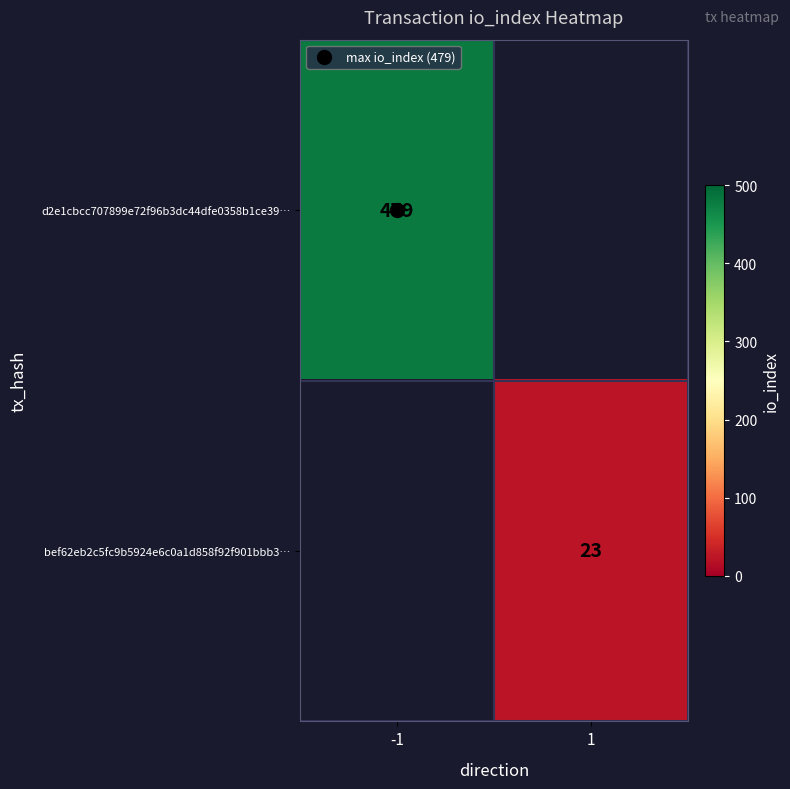

How many categories are shown in the chart?

2